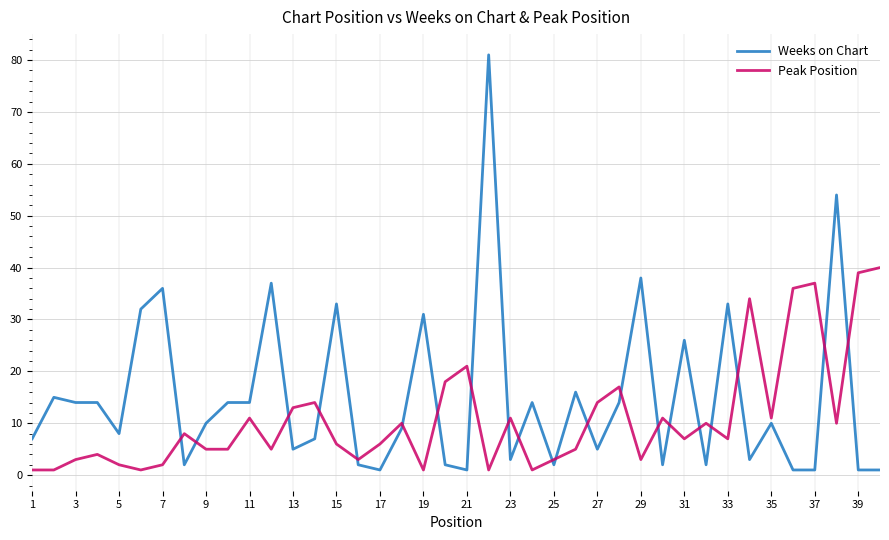

Which series ends up on top after the final intersection of Weeks on Chart and Peak Position?

Peak Position